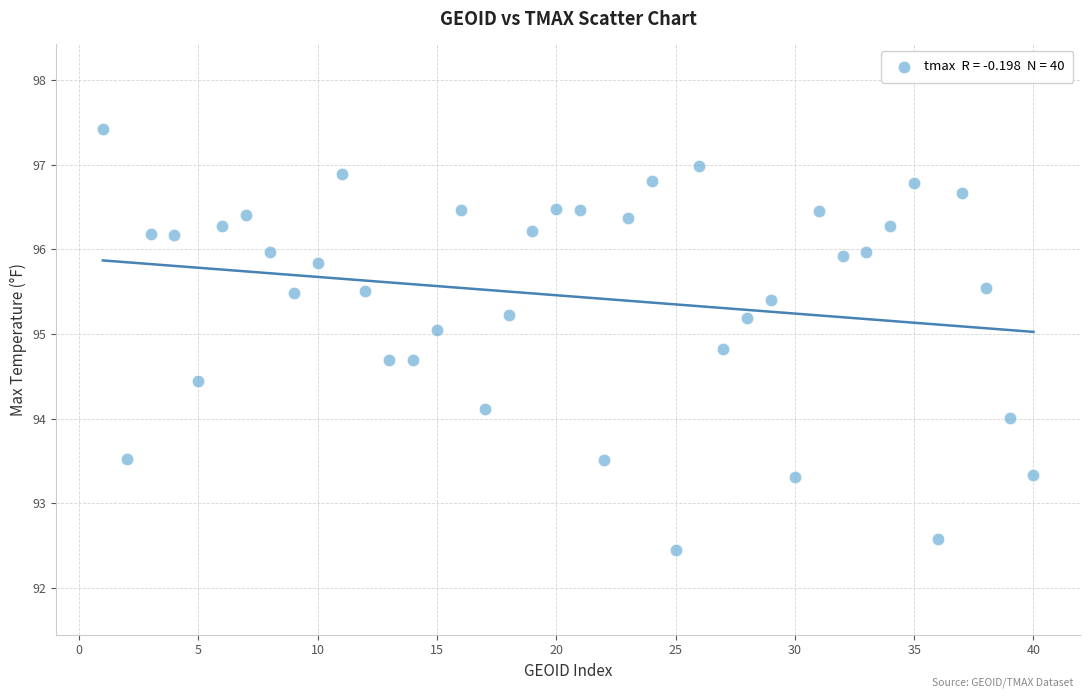

What is the range of Y values (max minus min)?

5.0